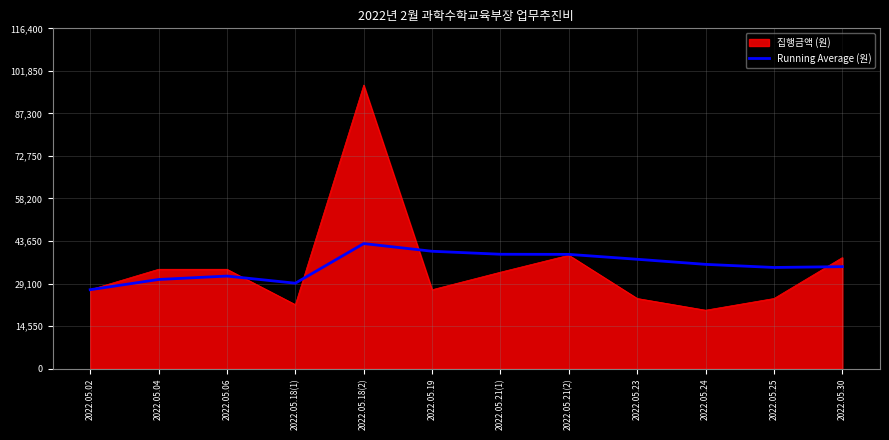

What is the approximate value of 집행금액 (원) at 2022.05.18(1)?

21900.0